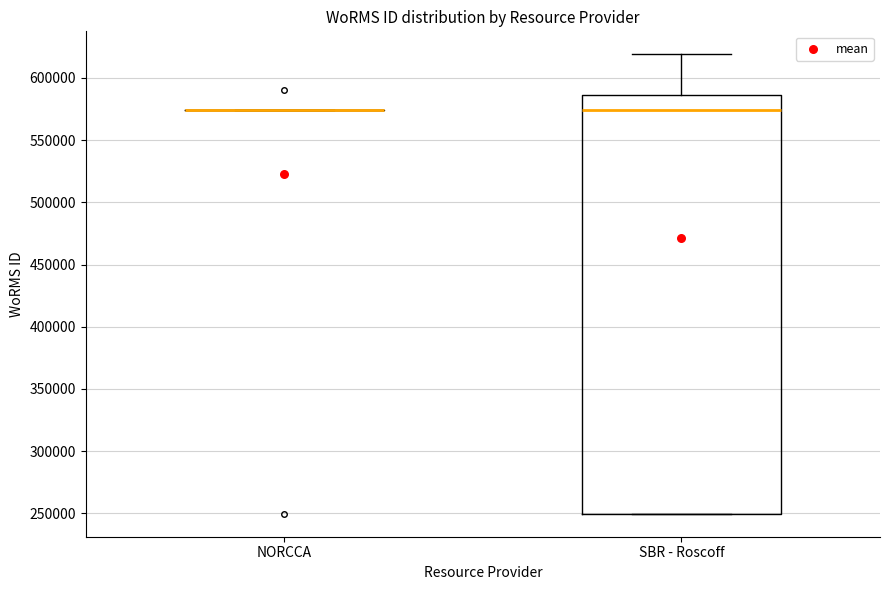

Reading left to right, transcribe this box plot: for each box, give where its median line is, the range the box spans, and where its two whiskers end, as read against the y-axis. The values are not printed on the chart, so give them approximately, as read against the axis.

NORCCA: box collapsed to a line at 575000, whiskers 575000 to 575000
SBR - Roscoff: median 575000, box 250000 to 585000, whiskers 250000 to 620000